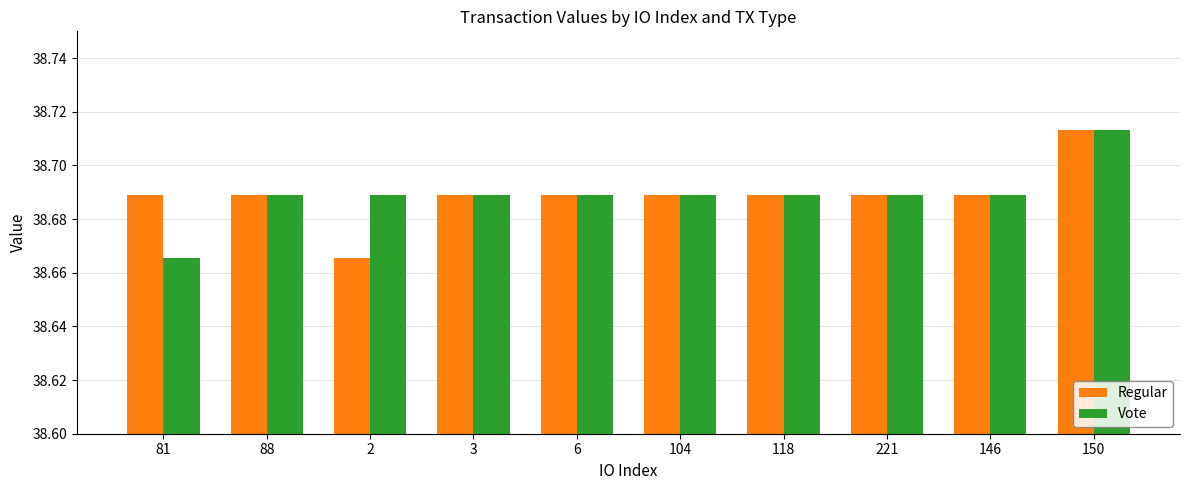

Count the Vote values in the range 38 to 39.

10